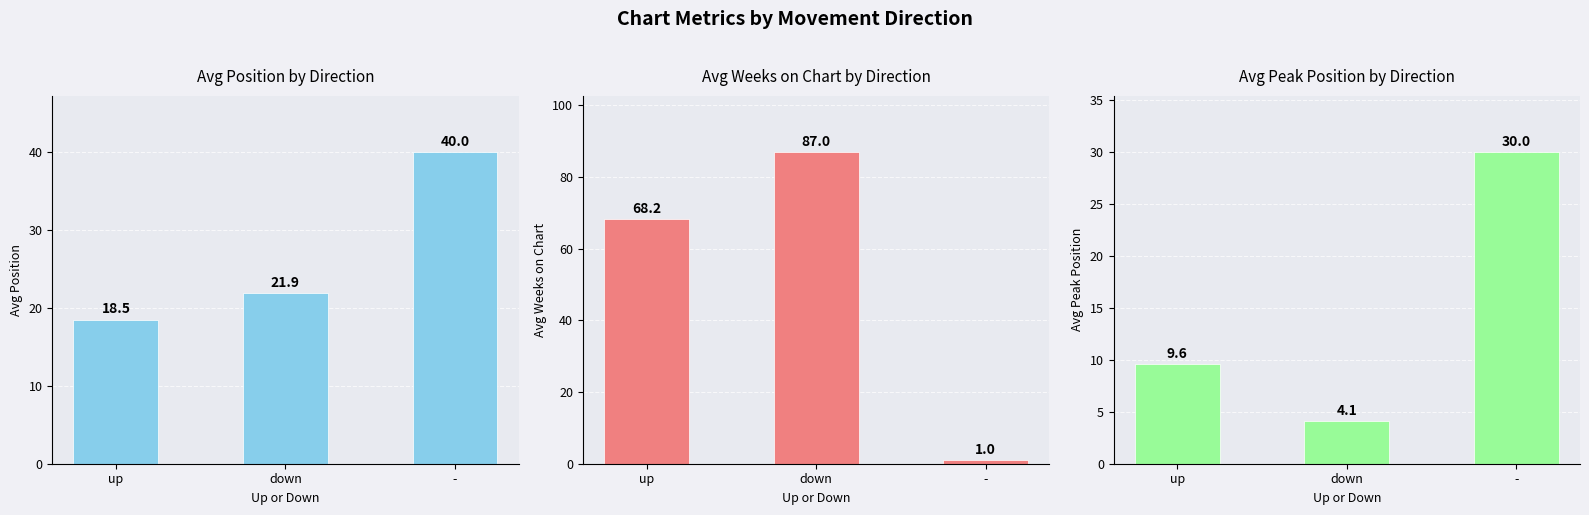

At which label does Avg Peak Position reach its peak?

-